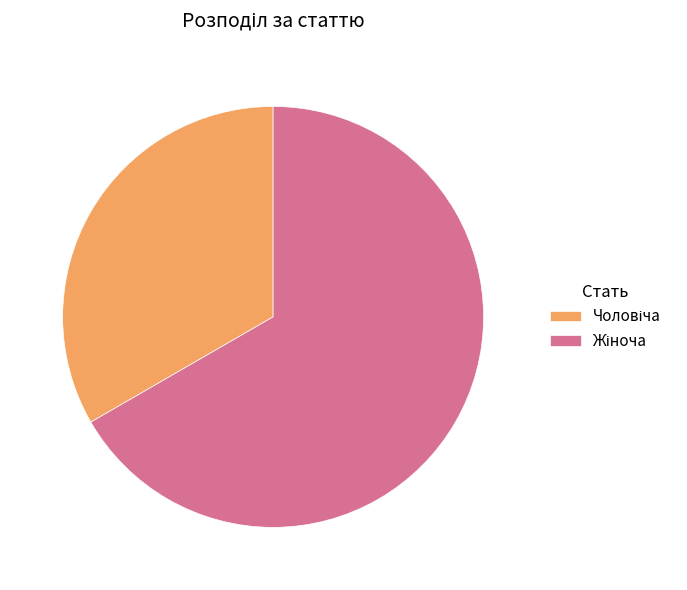

Is there a majority slice in this chart?

Yes